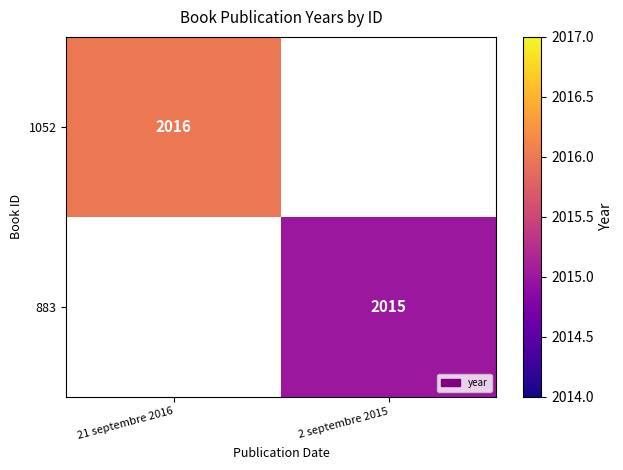

The 883 series shows 2015 at 2 septembre 2015. True or false?

True